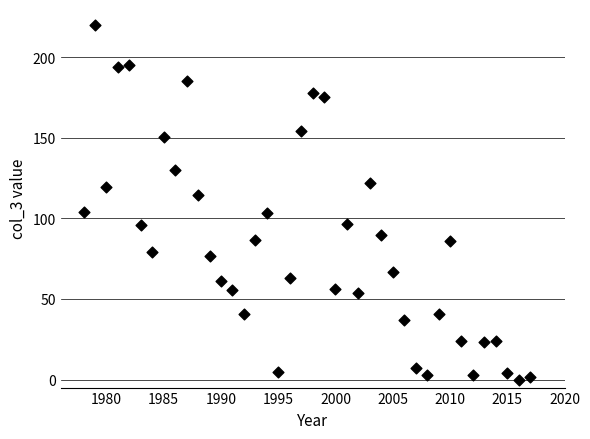

What is the range of Y values (max minus min)?

219.8